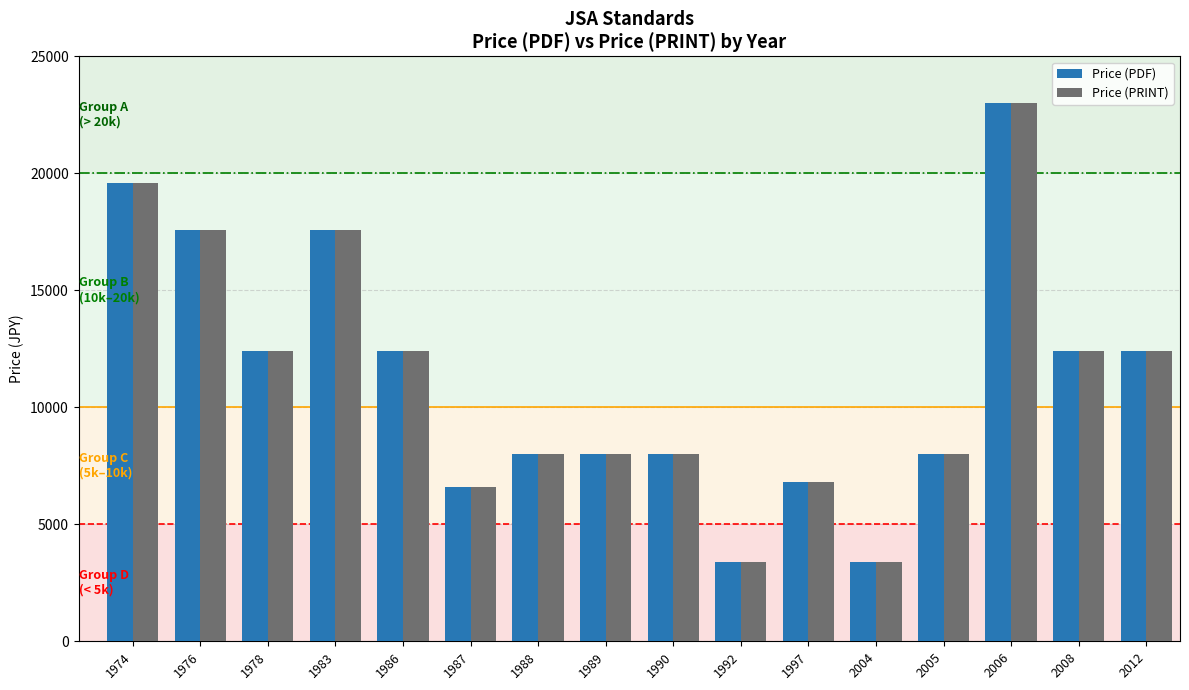

At which label does Price (PRINT) reach its peak?

2006